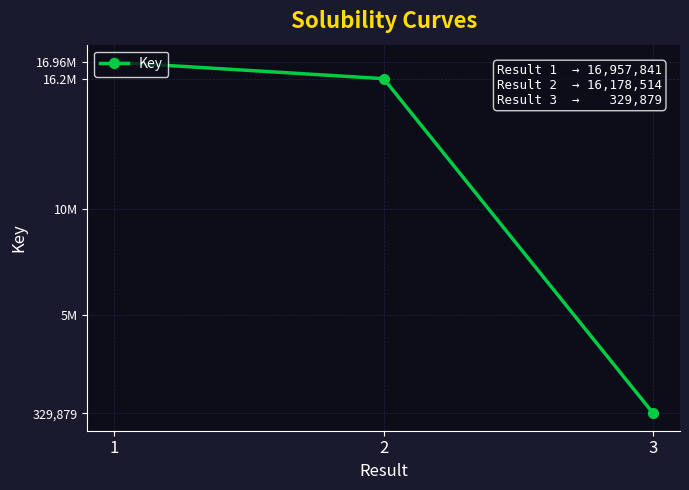

Is this an area chart (filled region under the line)?

No